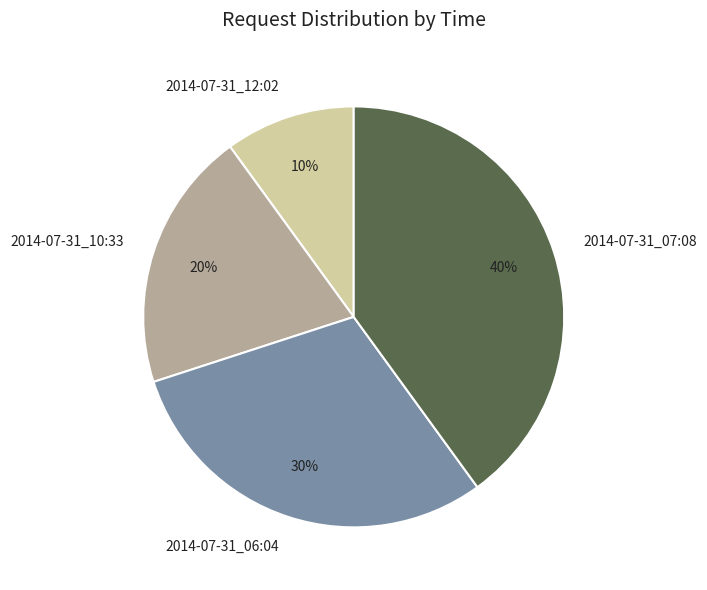

True or false: 2014-07-31_12:02 accounts for 10% of the total.

True